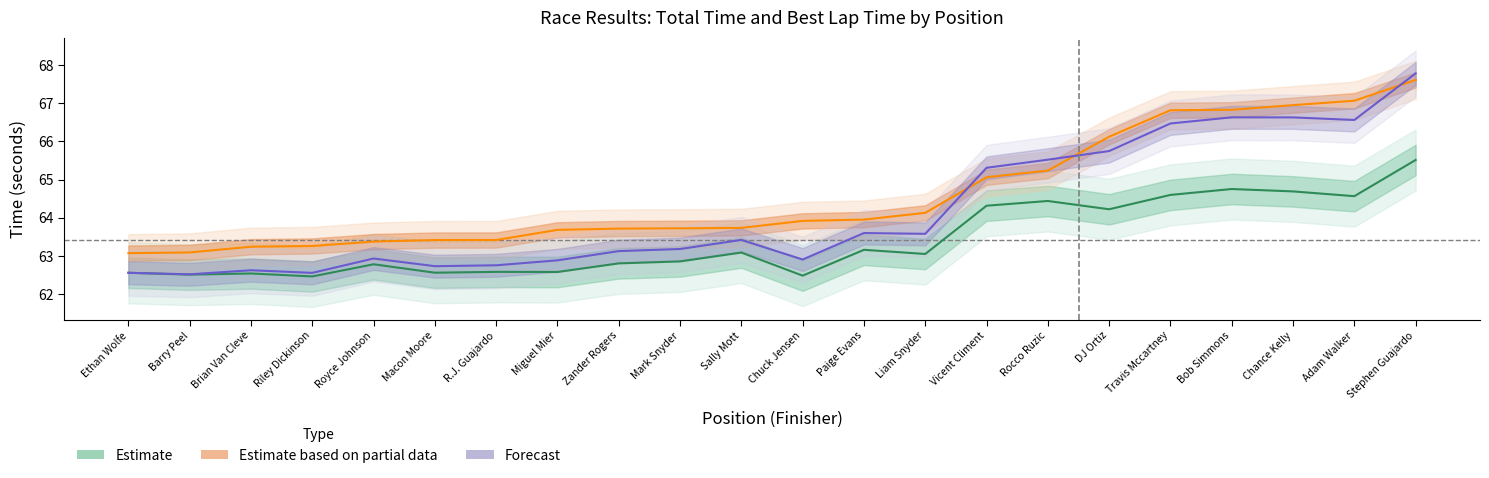

True or false: Estimate based on partial data has more than 1 points higher than both neighbors.

False